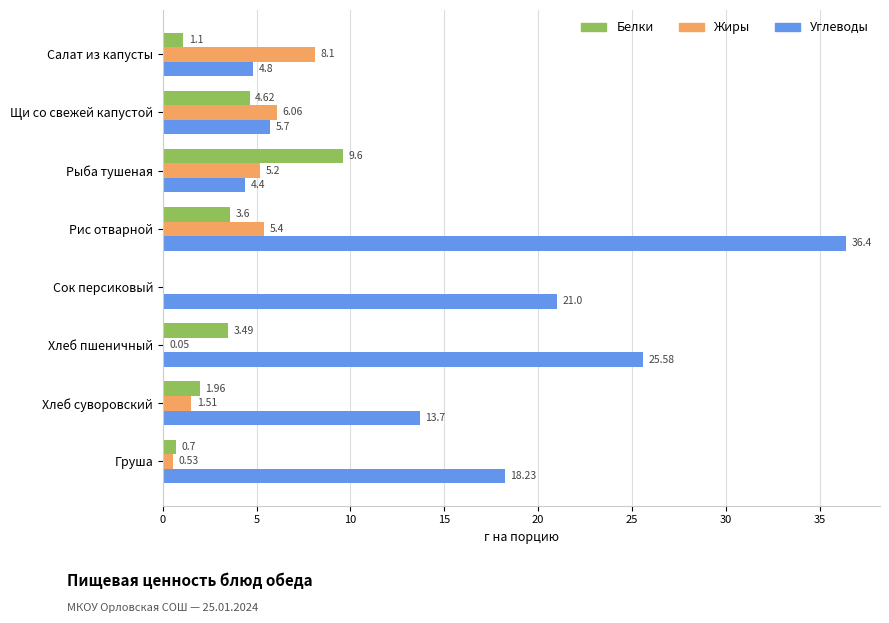

Which category has the highest value in the Белки series?

Рыба тушеная